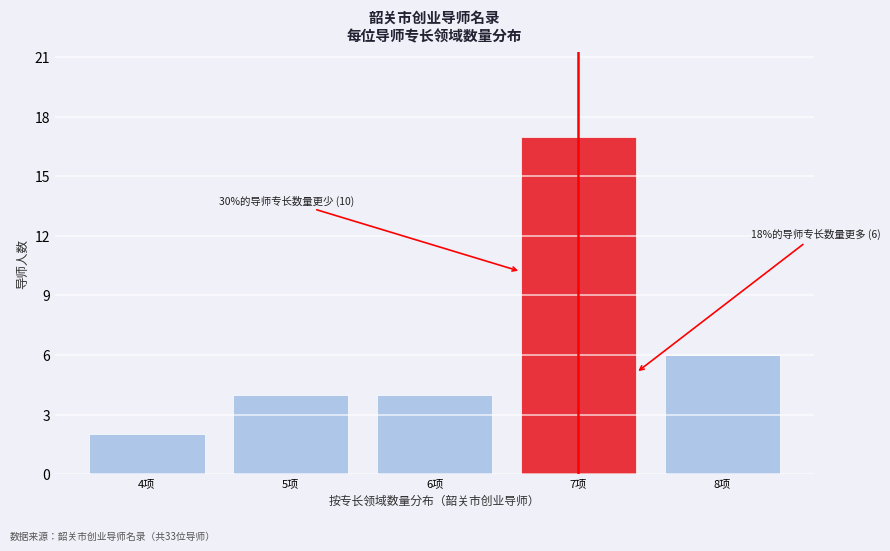

Reading right to left, extract all data points from this chart.

6	17	4	4	2